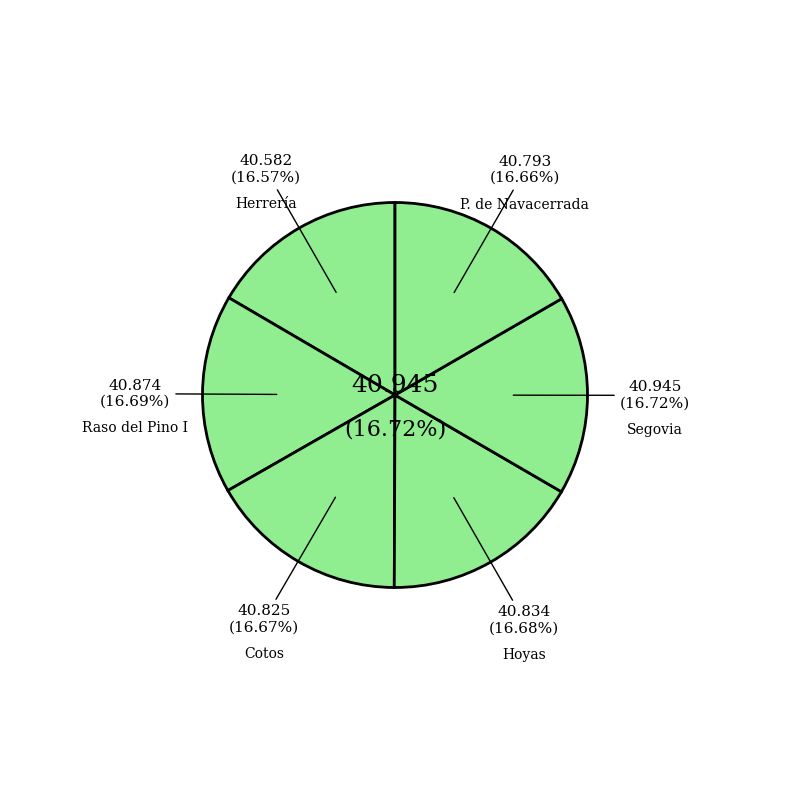

Between Cotos and Raso del Pino I, which is larger?

Raso del Pino I